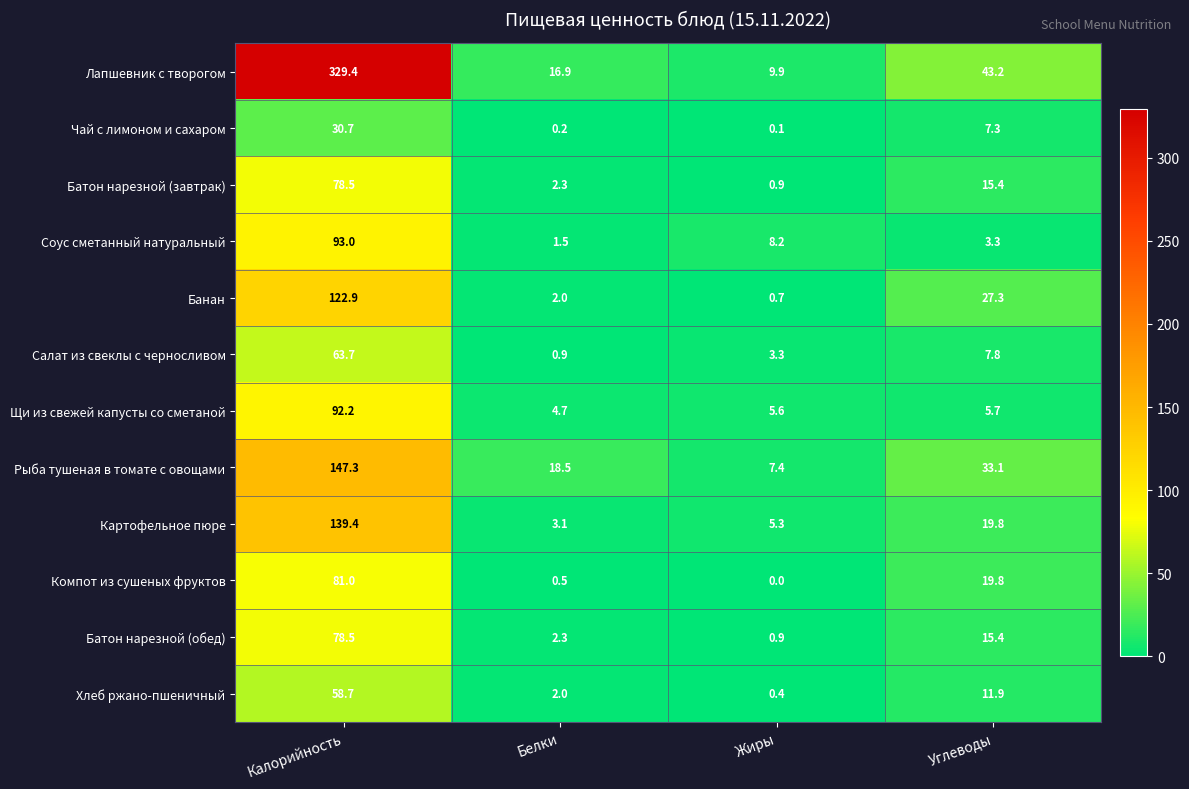

Which series changed the most between Жиры and Углеводы?

Лапшевник с творогом